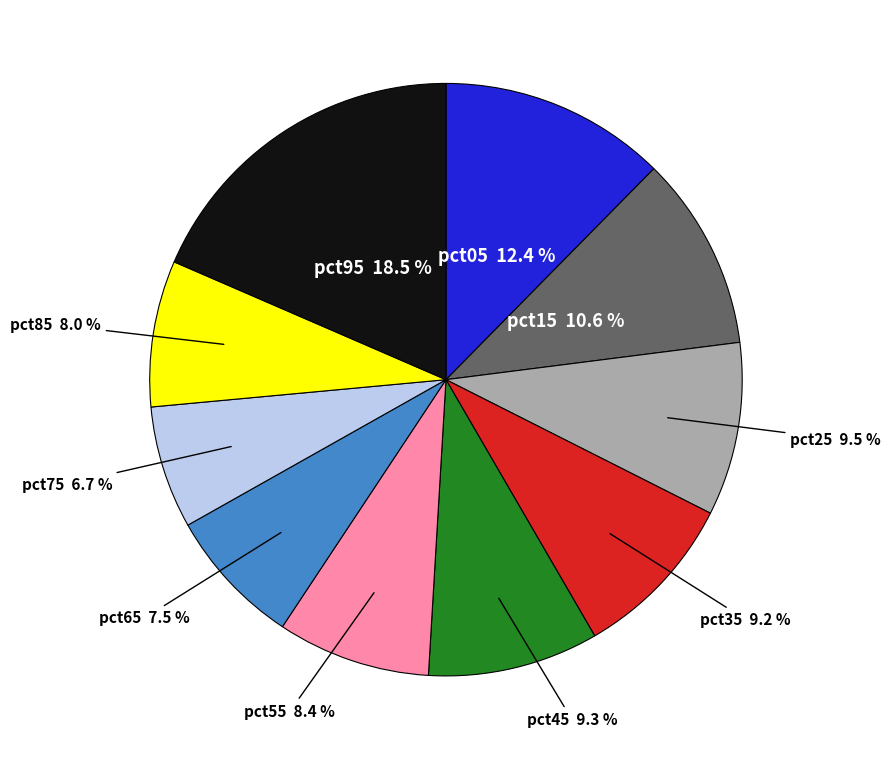

Is pct95 the majority of the pie?

No